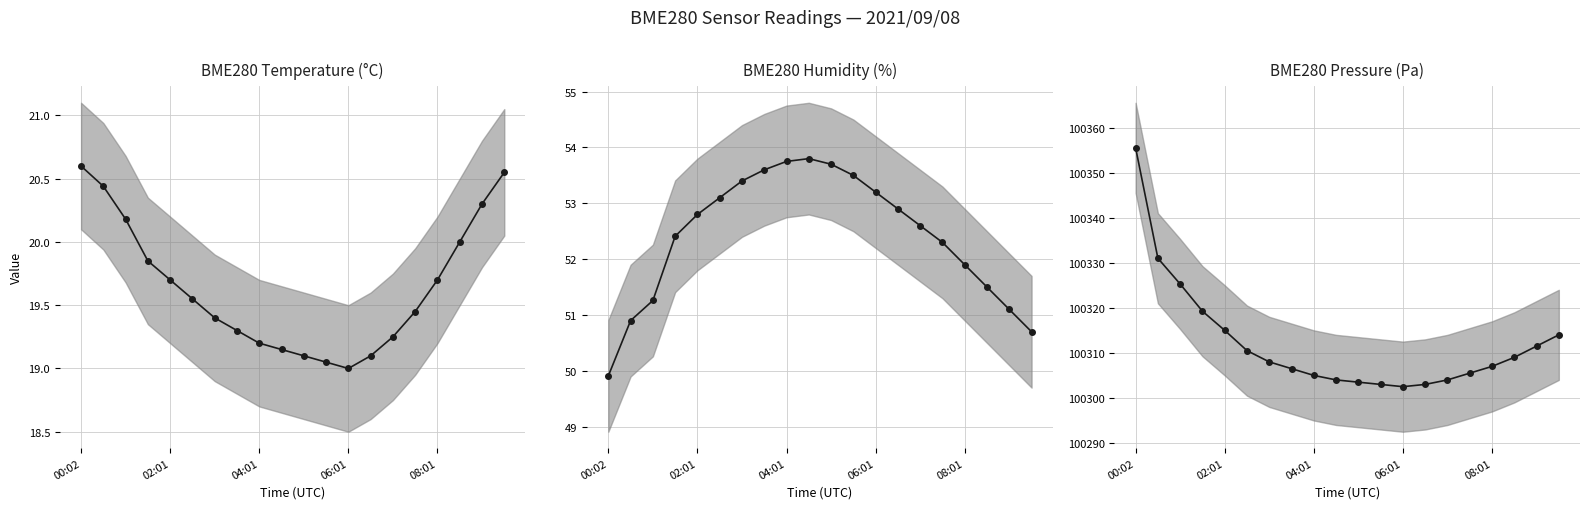

Reading left to right, transcribe all the data shown in this chart.

BME280 Temperature (°C): 20.6	20.4	20.2	19.9	19.7	19.6	19.4	19.3	19.2	19.1	19.1	19.1	19.0	19.1	19.2	19.4	19.7	20.0	20.3	20.6
BME280 Humidity (%): 49.9	50.9	51.3	52.4	52.8	53.1	53.4	53.6	53.8	53.8	53.7	53.5	53.2	52.9	52.6	52.3	51.9	51.5	51.1	50.7
BME280 Pressure (Pa): 100355.5	100331.0	100325.3	100319.2	100315.0	100310.5	100308.0	100306.5	100305.0	100304.0	100303.5	100303.0	100302.5	100303.0	100304.0	100305.5	100307.0	100309.0	100311.5	100314.0